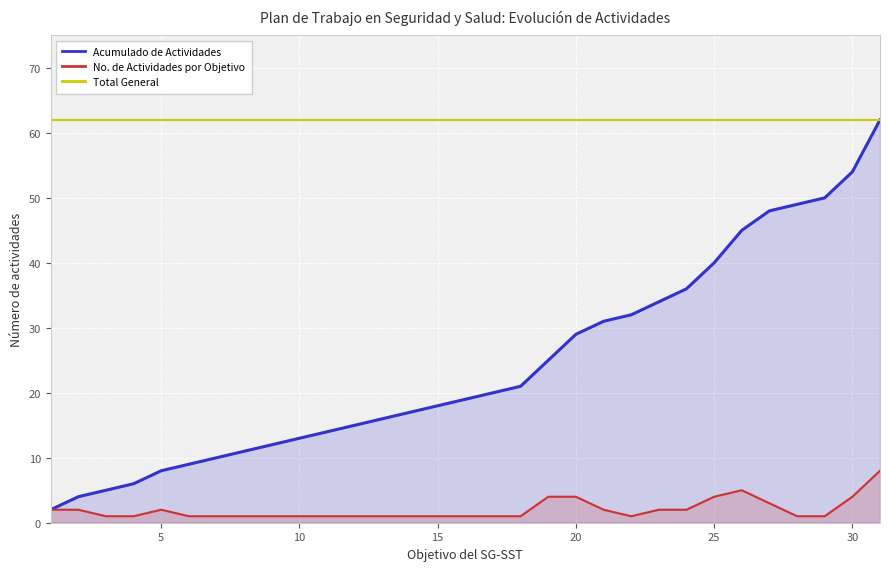

What is the maximum value for Total General?

62